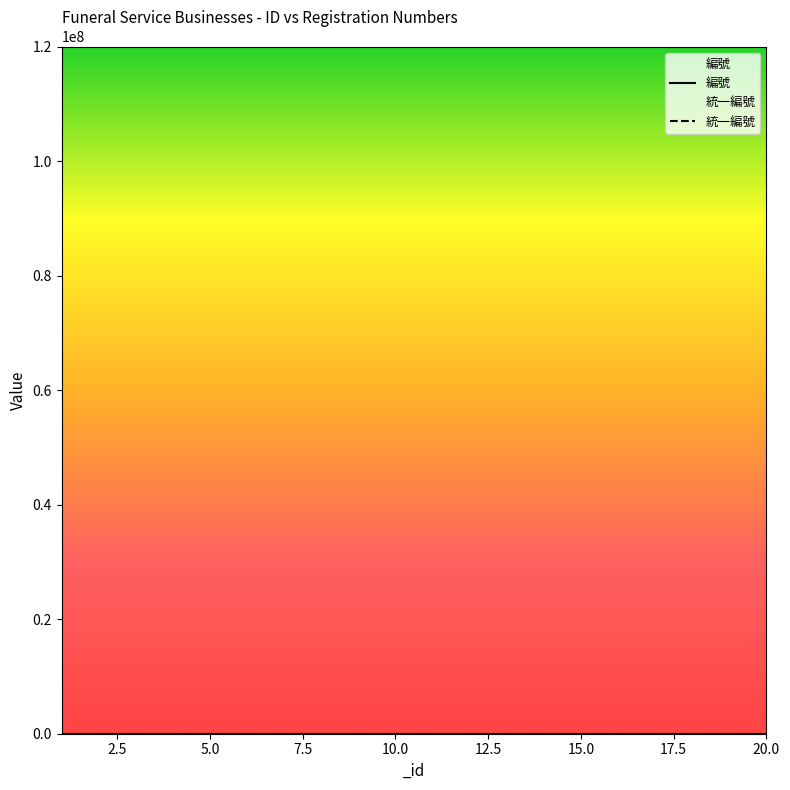

What is the difference between the maximum and second lowest values in the 統一編號 series?

14.7